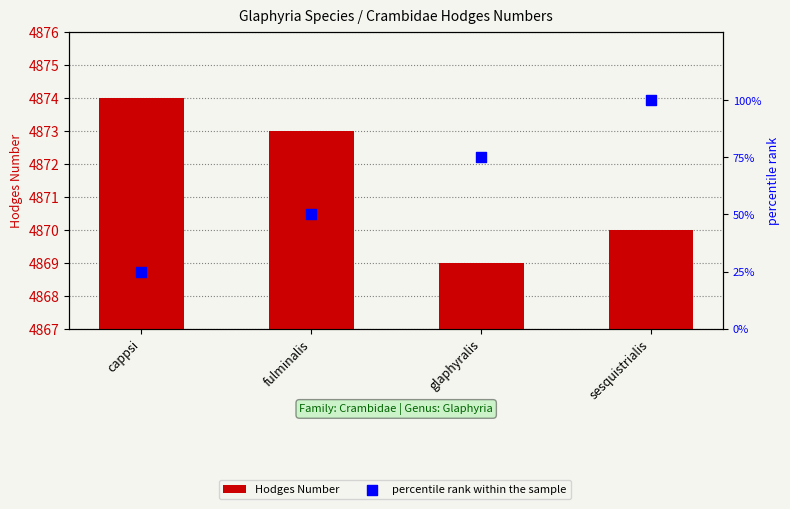

What is the total value across all series at sesquistrialis?

4970